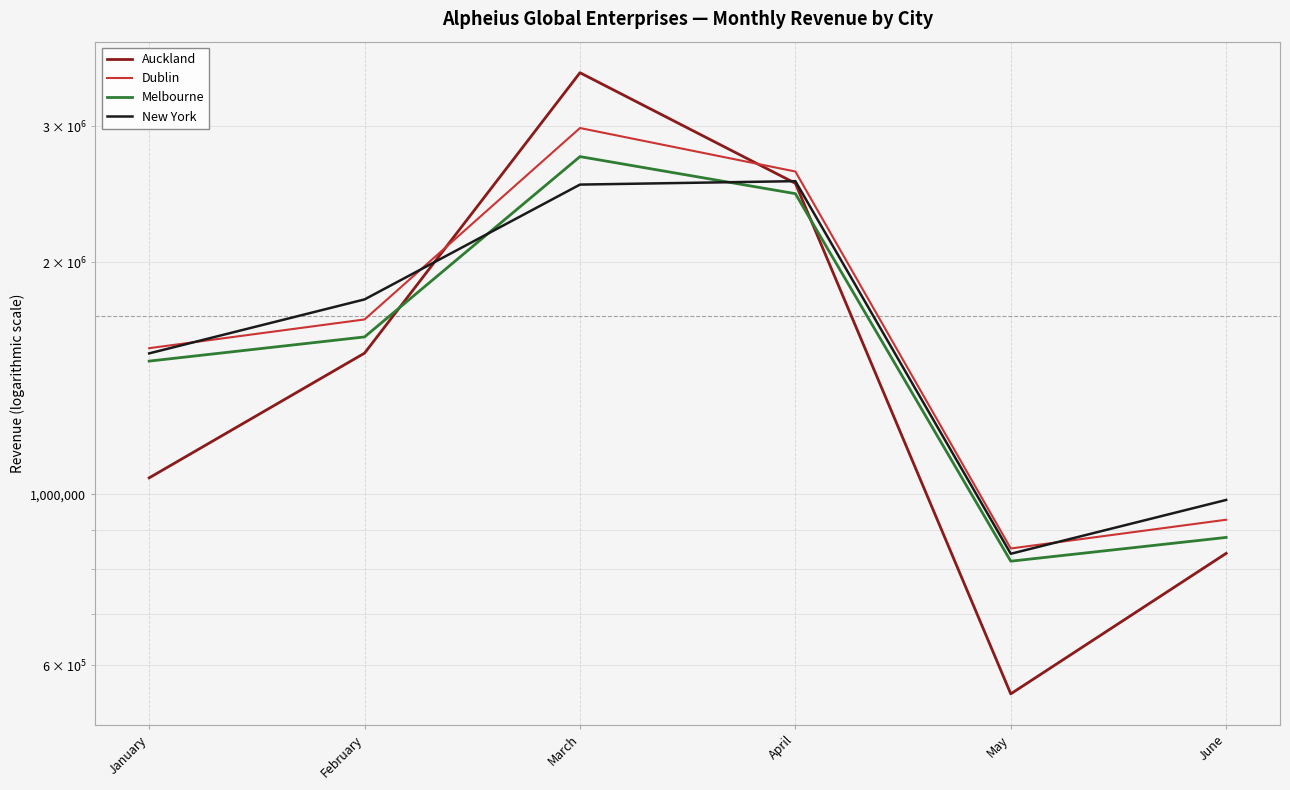

What is the sum of the Auckland values at June and February?

2362517